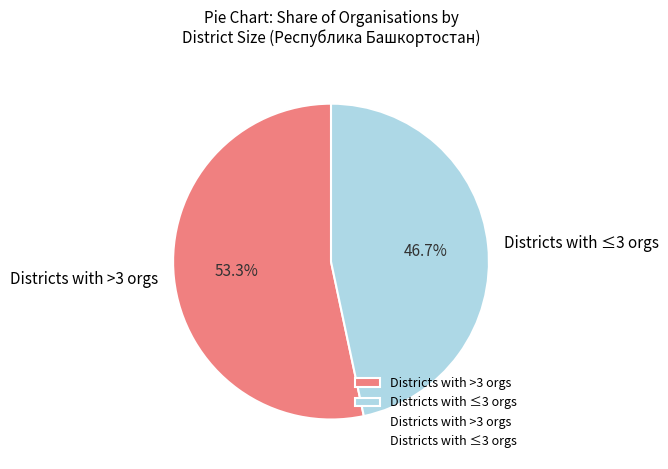

Which category has the biggest portion of the pie?

Districts with >3 orgs